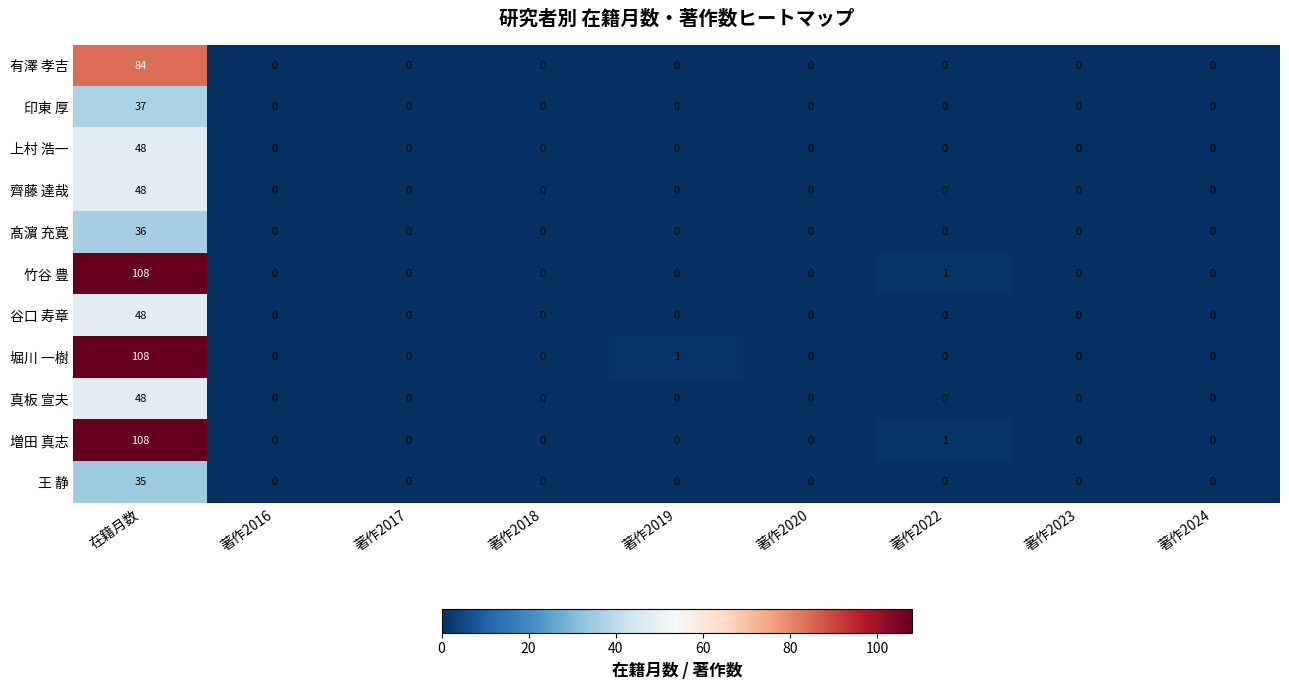

At which label does 髙濵 充寛 reach its peak?

在籍月数